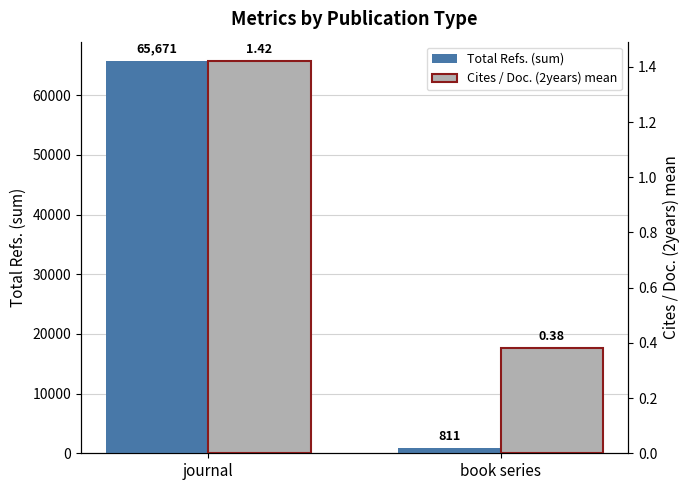

What is the approximate value of Cites / Doc. (2years) mean at book series?

0.4